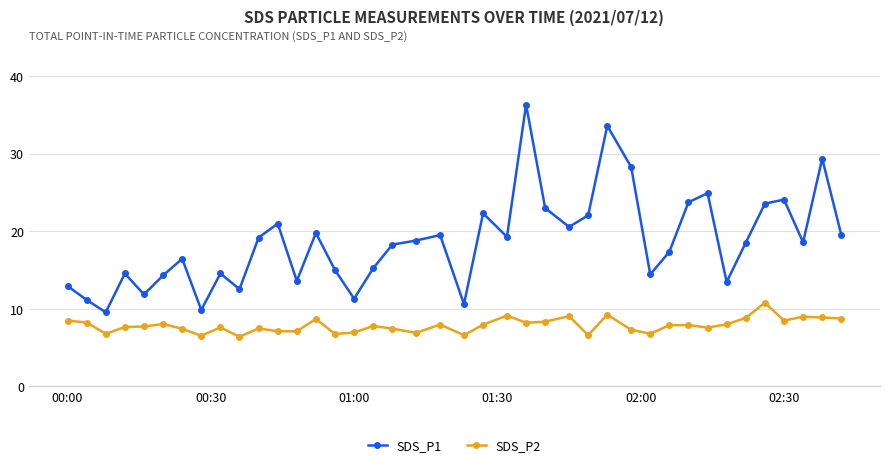

What is the minimum value shown in the chart?

6.4